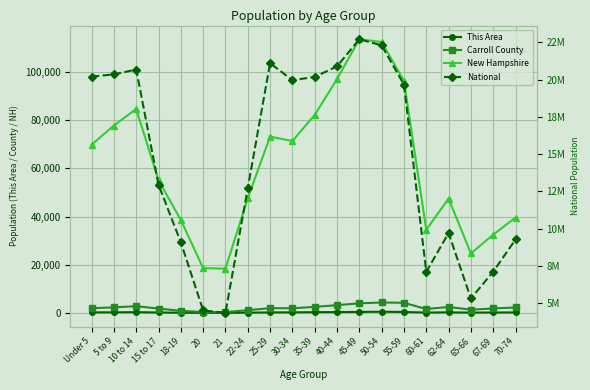

Where is the first local minimum for Carroll County?

21